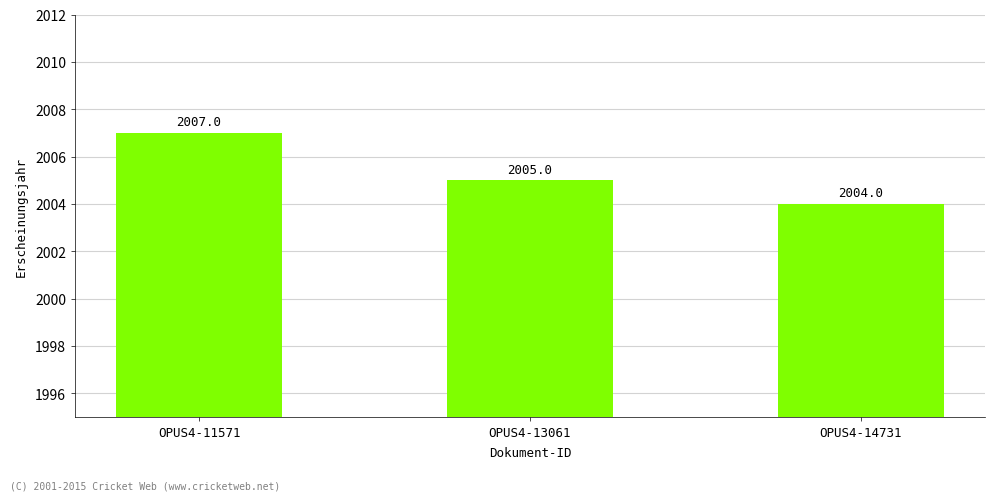

Is it true that the value at OPUS4-13061 is 2005?

True